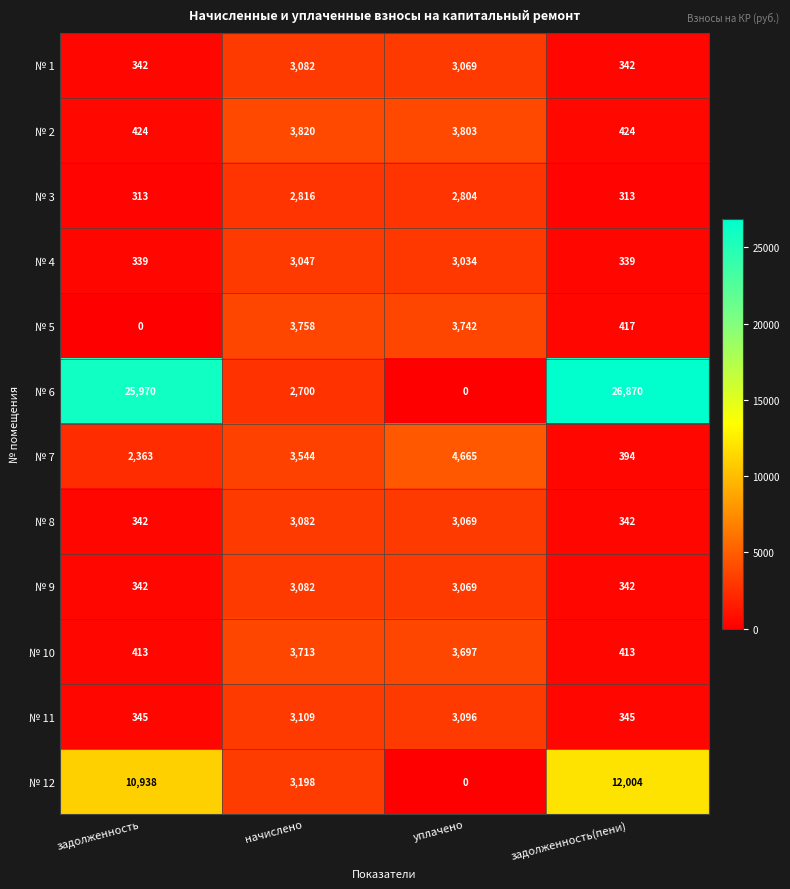

The value of № 10 at задолженность(пени) is 413. True or false?

True